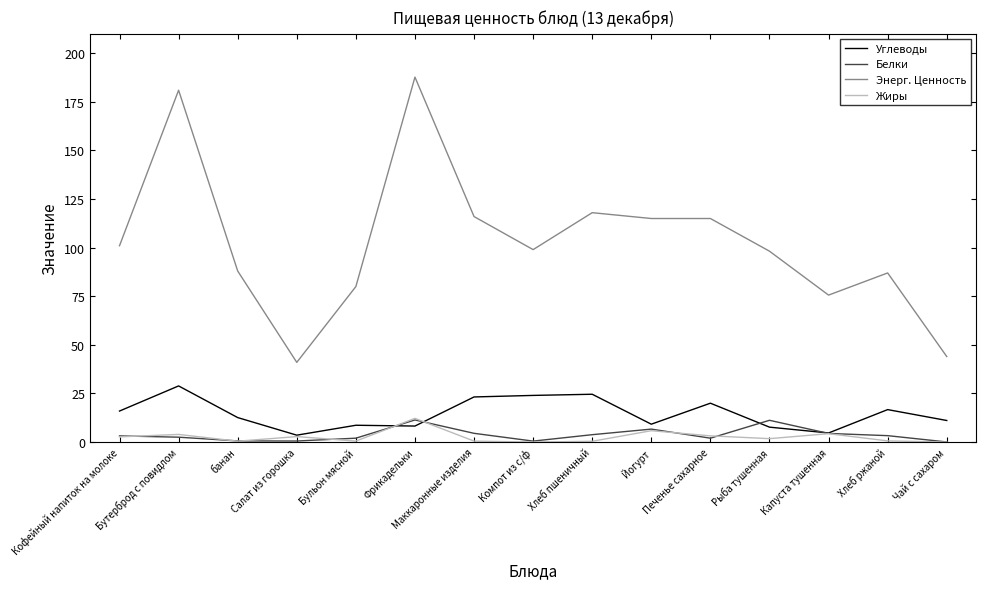

What value does the Белки series have at Йогурт?

6.7